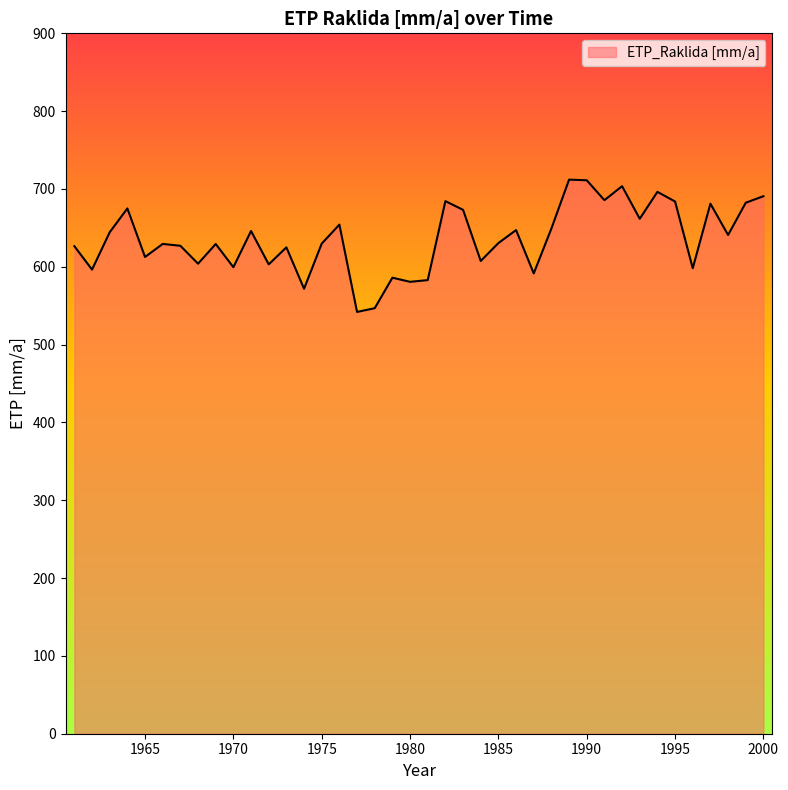

True or false: there are more than 0 points higher than both neighbors.

True